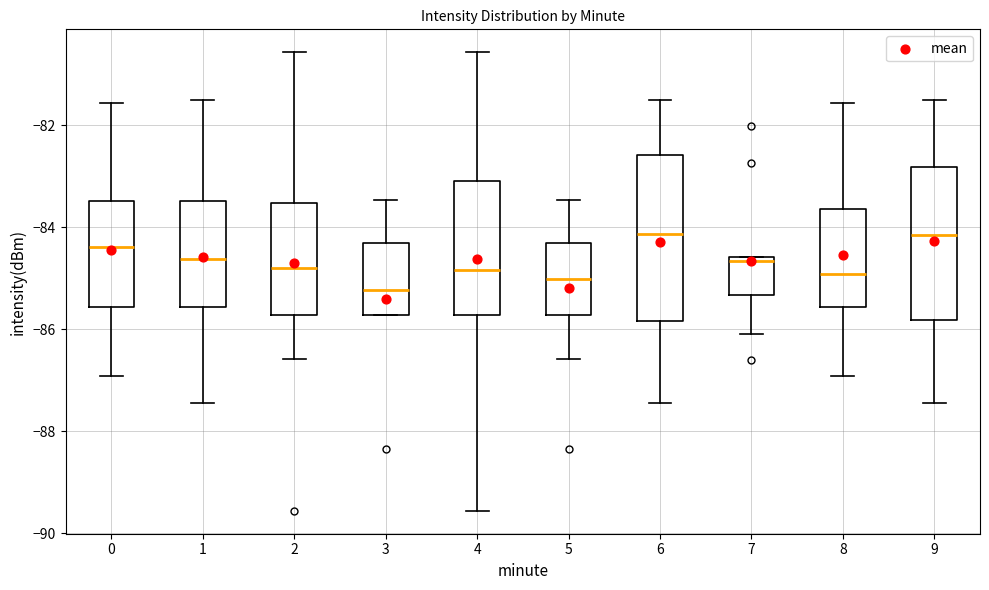

Which box has the lowest median line?

3